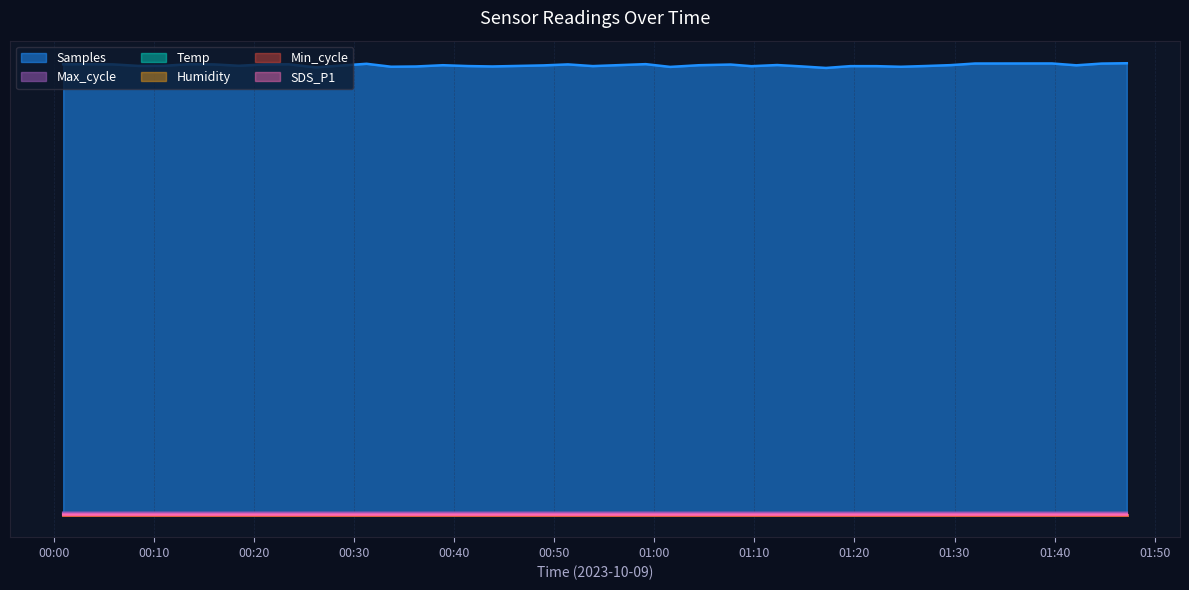

Is the value of Samples at 2023/10/09 00:26:09 greater than the value of Temp at 2023/10/09 00:08:26?

Yes